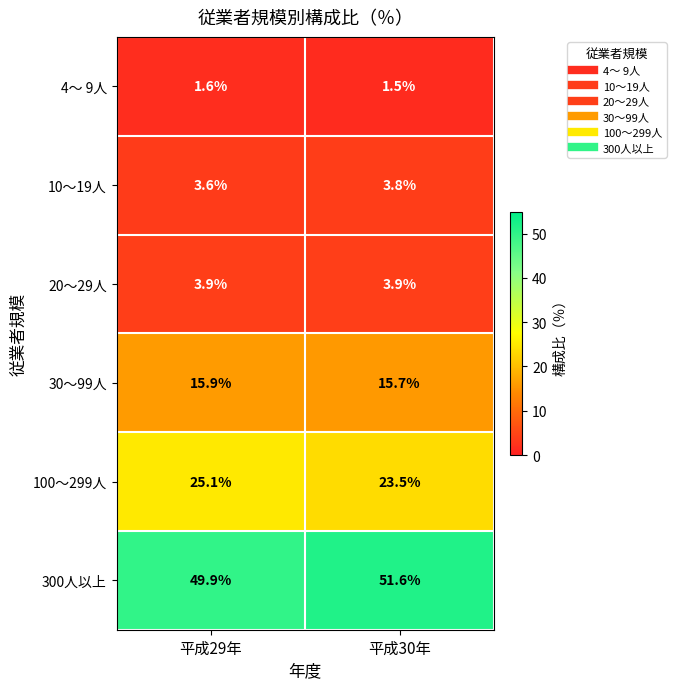

At 平成29年, list the series in order from smallest to largest.

4～ 9人, 10～19人, 20～29人, 30～99人, 100～299人, 300人以上